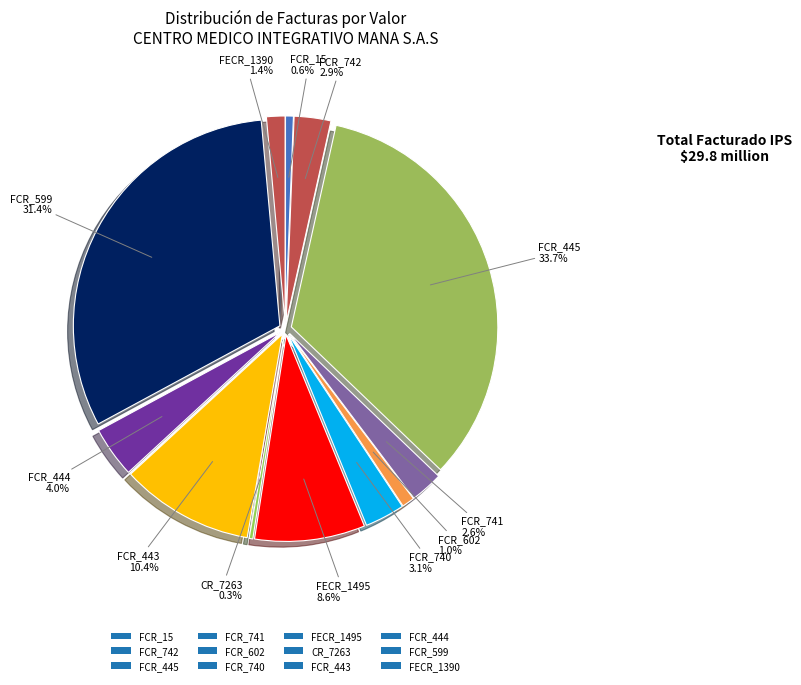

Which category has the biggest portion of the pie?

FCR_445